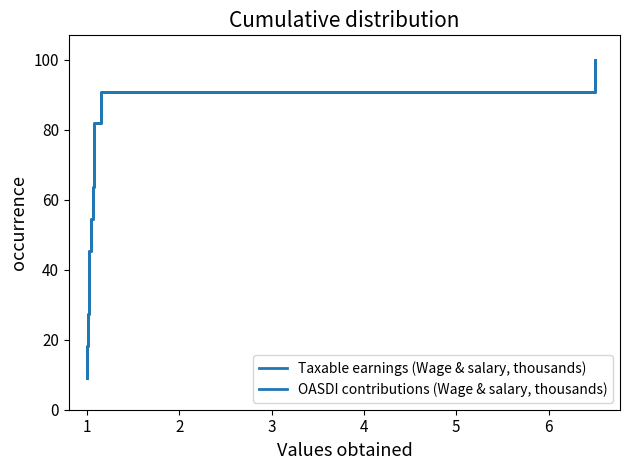

True or false: OASDI contributions (Wage & salary, thousands) and Taxable earnings (Wage & salary, thousands) cross at least once.

False